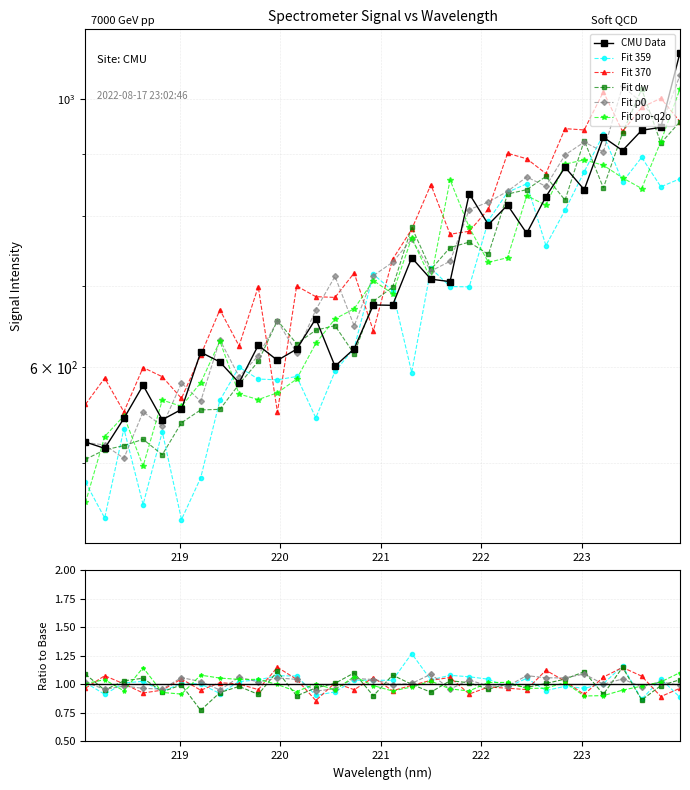

True or false: Fit p0 has more than 2 points higher than both neighbors.

True